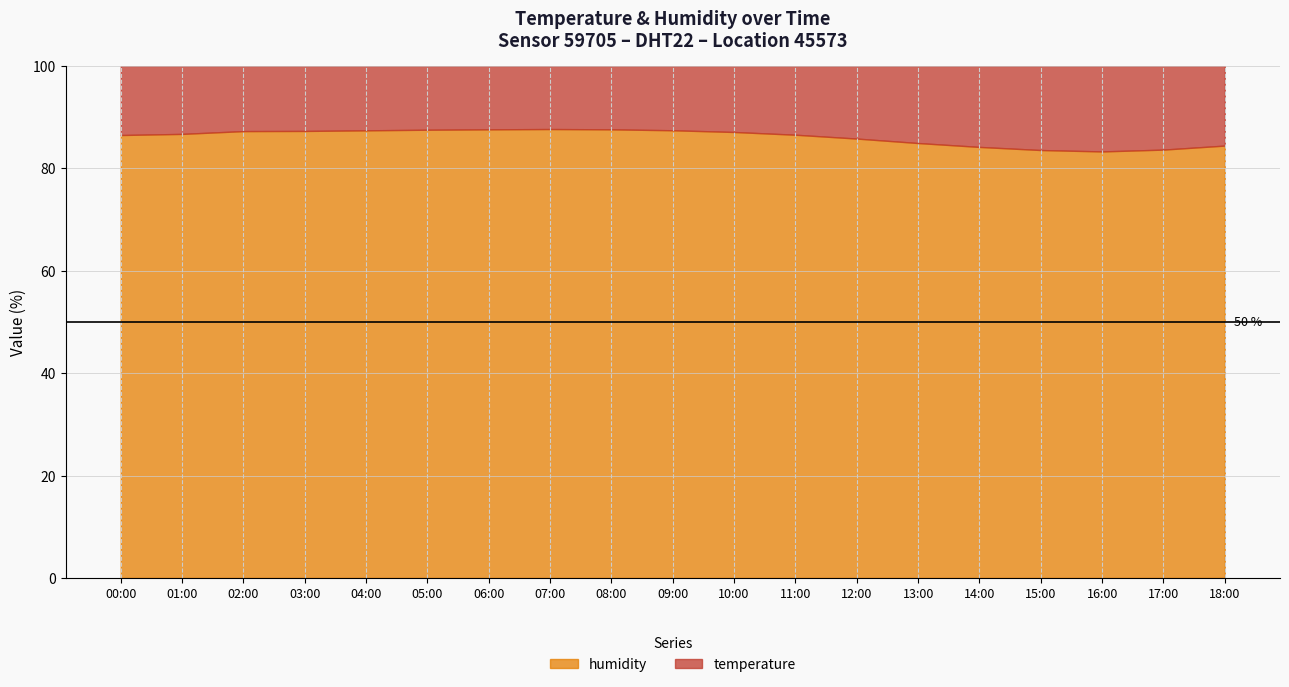

True or false: humidity and temperature cross at least once.

False